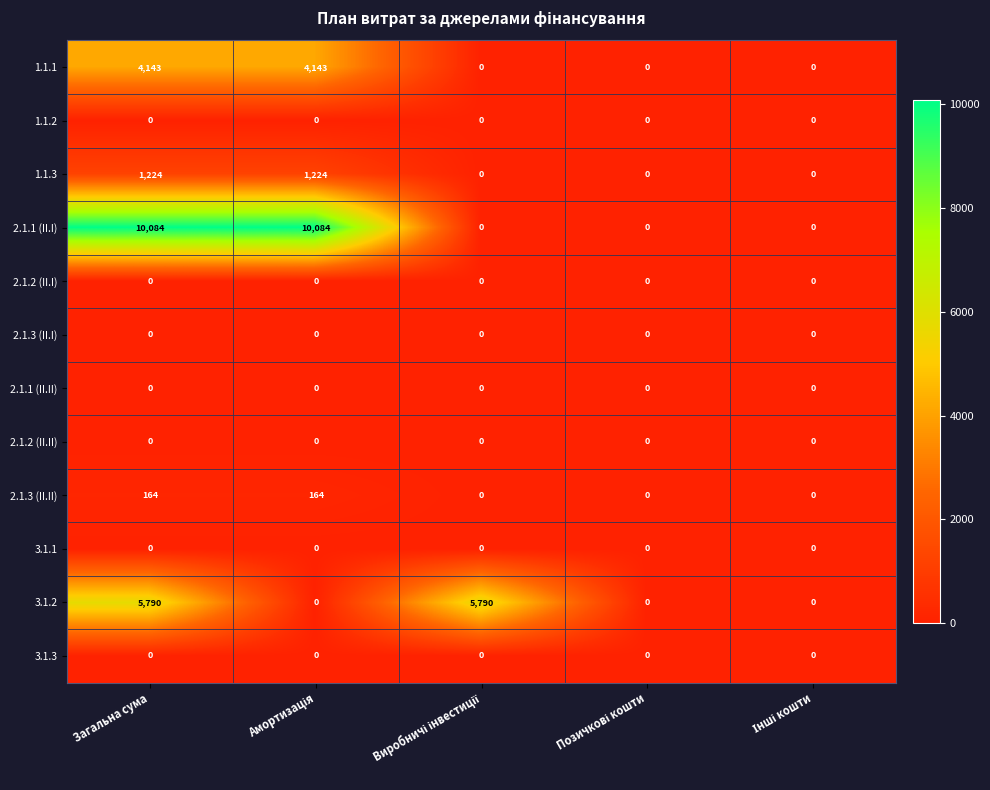

What is the highest value of the 2.1.1 (II.I) series?

10084